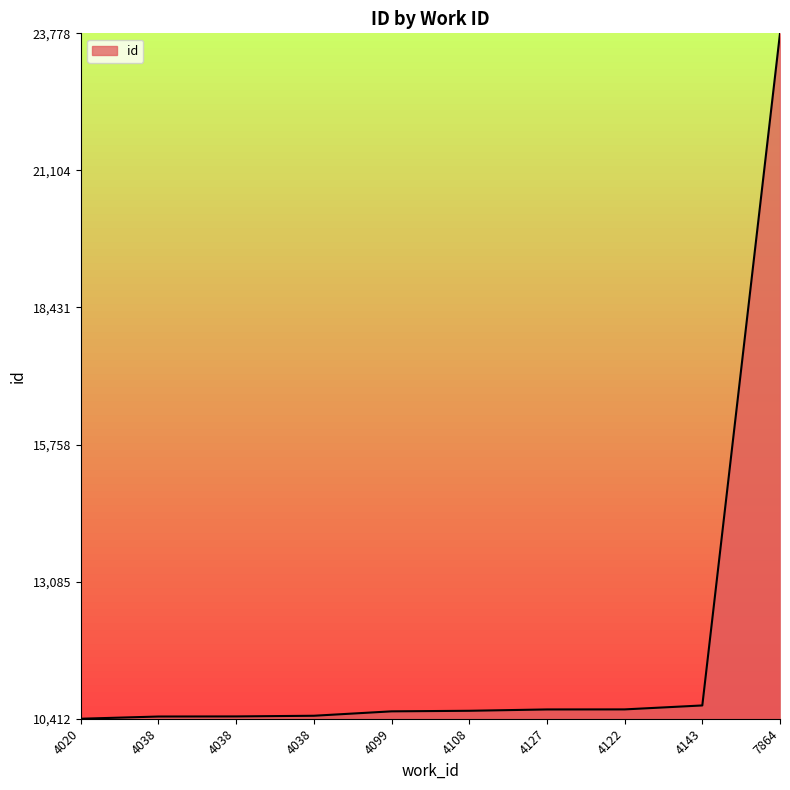

Is it true that the value at 4038 is 0.0?

False